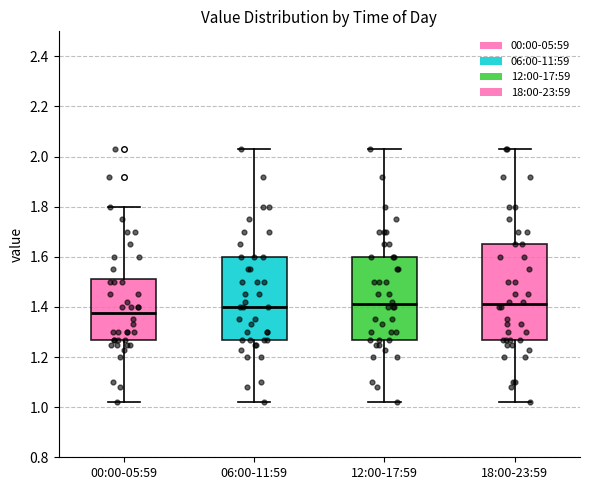

Reading left to right, transcribe this box plot: for each box, give where its median line is, the range the box spans, and where its two whiskers end, as read against the y-axis. The values are not printed on the chart, so give them approximately, as read against the axis.

00:00-05:59: median 1.38, box 1.28 to 1.52, whiskers 1.02 to 1.80
06:00-11:59: median 1.40, box 1.28 to 1.60, whiskers 1.02 to 2.04
12:00-17:59: median 1.42, box 1.28 to 1.60, whiskers 1.02 to 2.04
18:00-23:59: median 1.42, box 1.28 to 1.66, whiskers 1.02 to 2.04